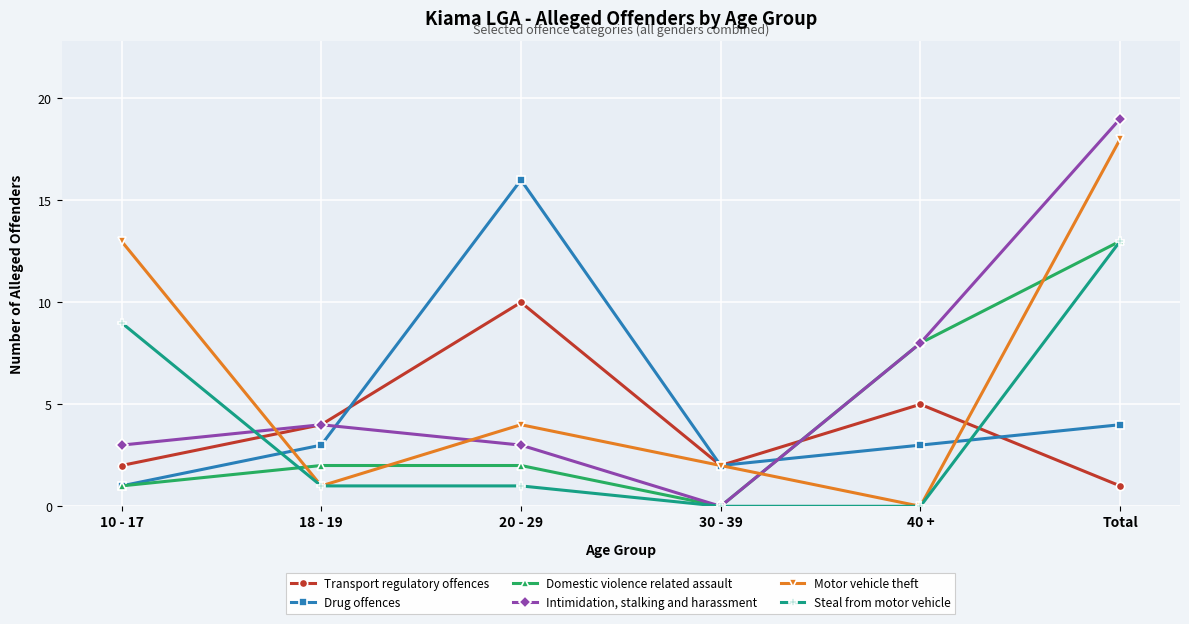

What is the sum of the Transport regulatory offences values at 18 - 19 and 30 - 39?

6